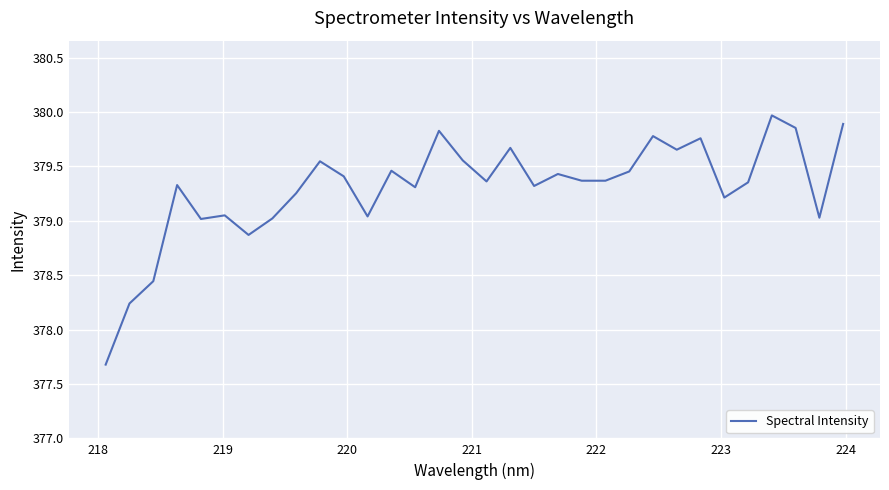

What is the difference between the maximum and minimum values?

2.3